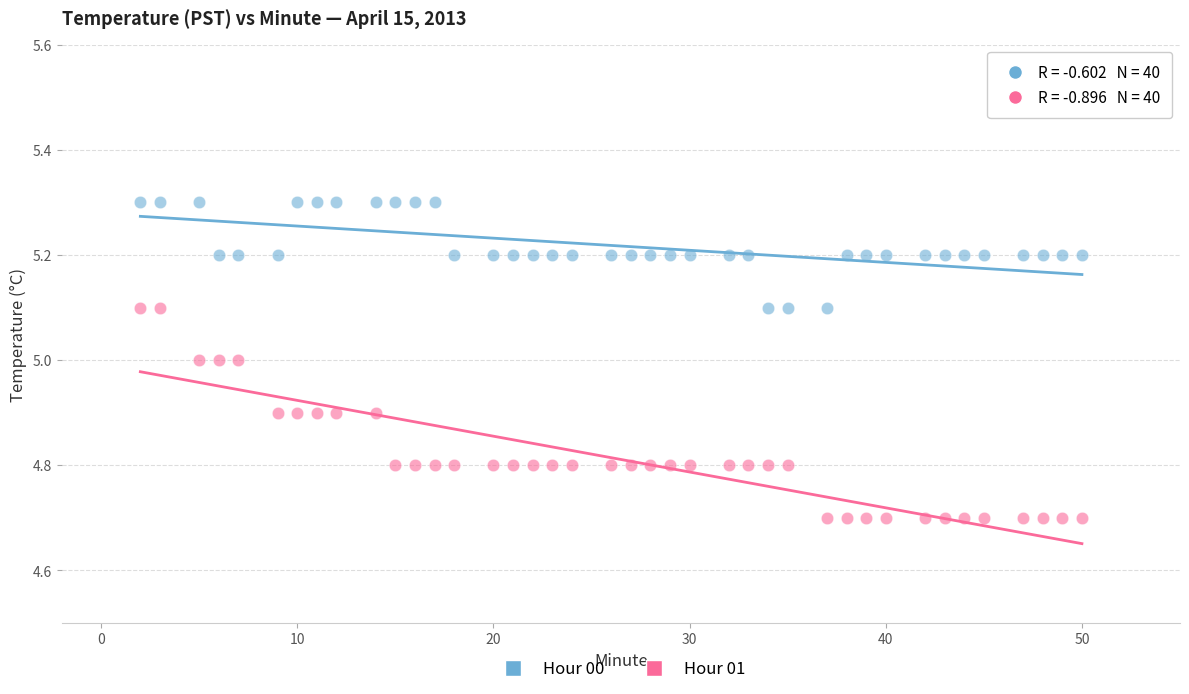

Across all data points, what is the range of X values (max minus min)?

48.0